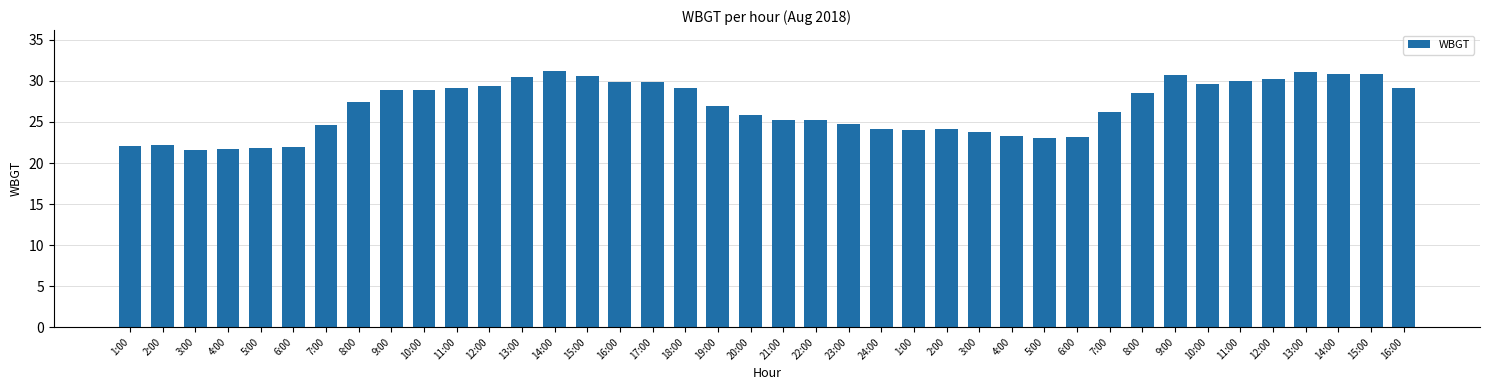

What is the difference between the second highest and minimum values?

9.5